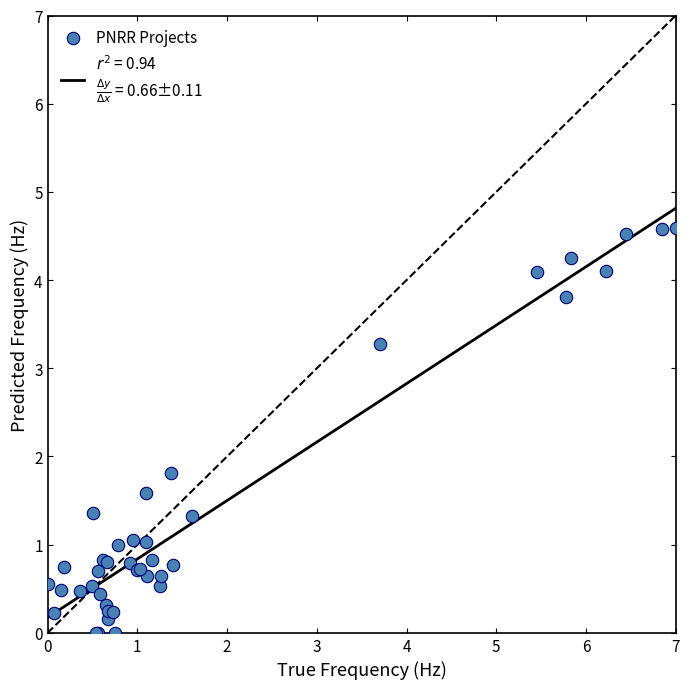

What Y value in the scatter plot is closest to 2?

1.8